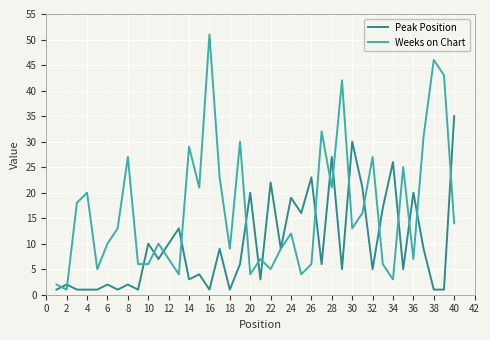

List the series in order of their peak value, highest first.

Weeks on Chart, Peak Position